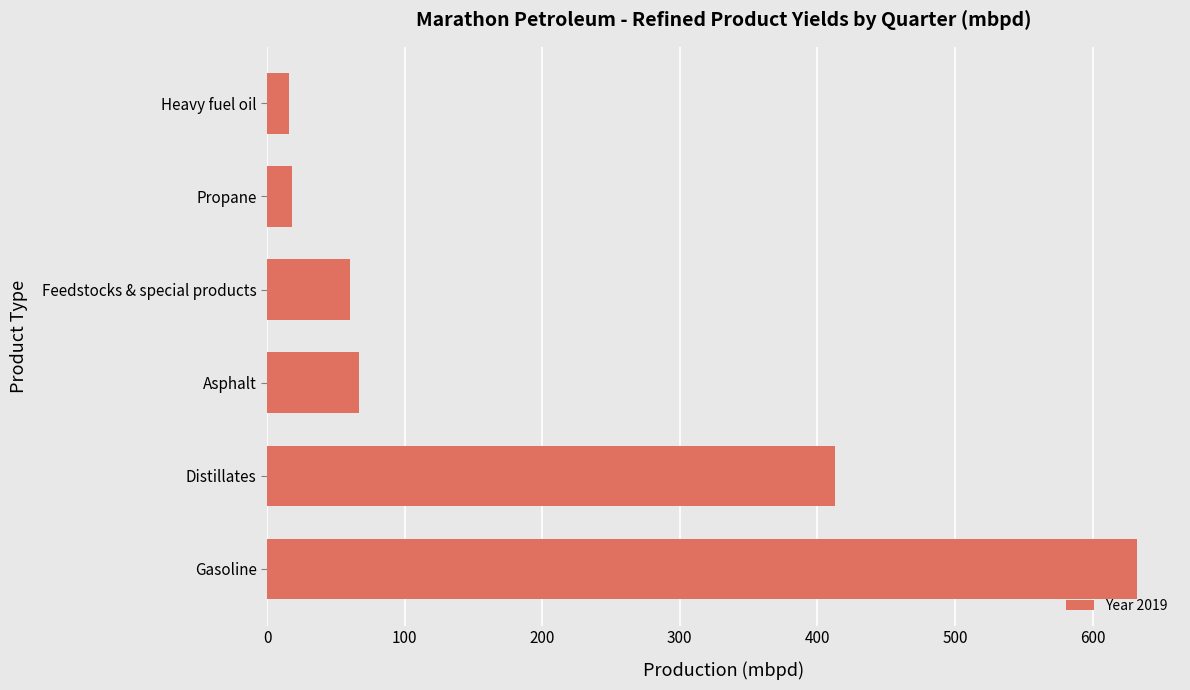

What is the average value?

201